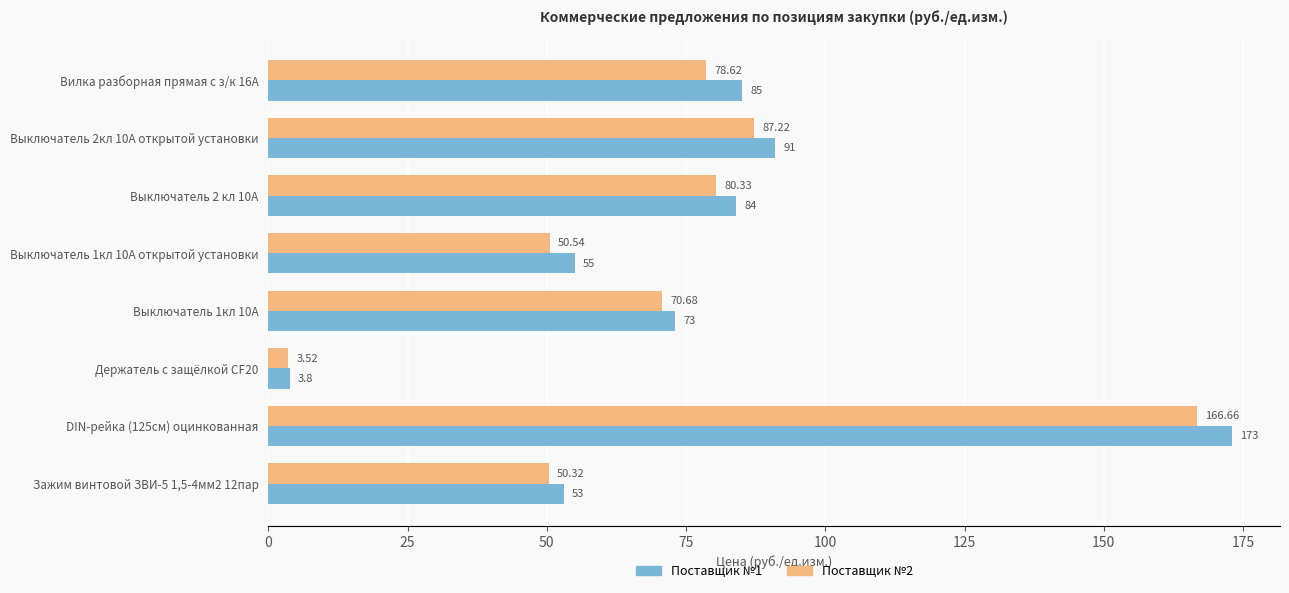

At Выключатель 2 кл 10А, list the series in order from largest to smallest.

Поставщик №1, Поставщик №2